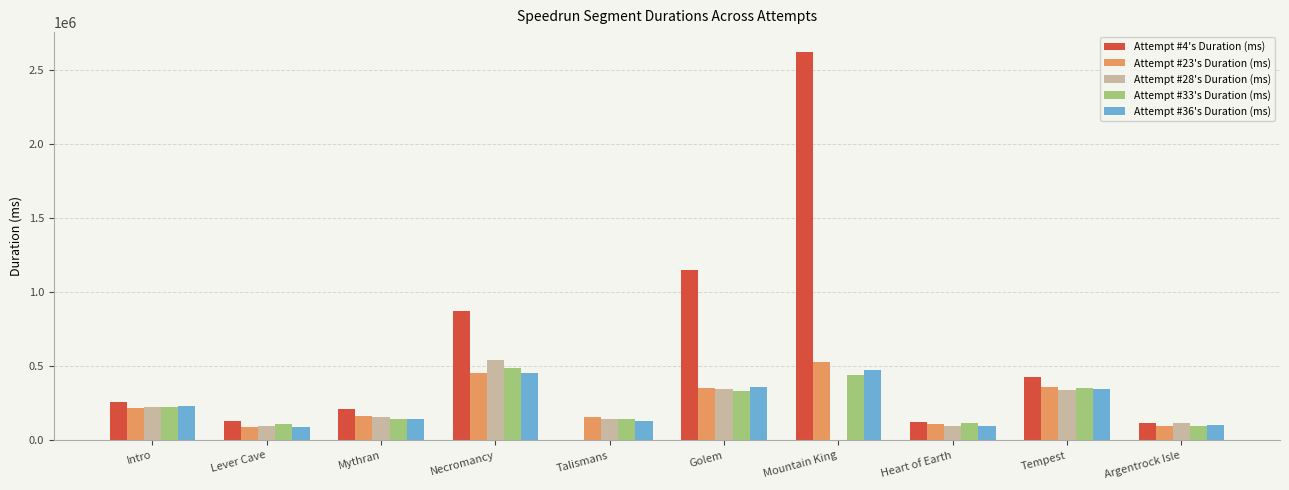

Which series changed the most between Mythran and Mountain King?

Attempt #4's Duration (ms)